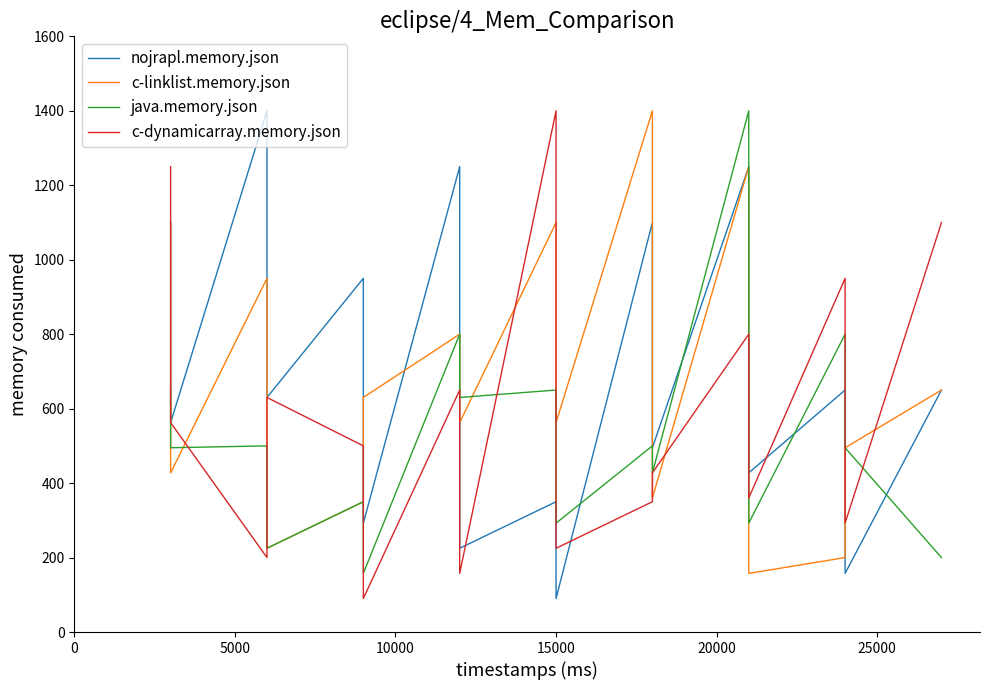

What is the difference between the maximum and second lowest values in the c-linklist.memory.json series?

1200.0